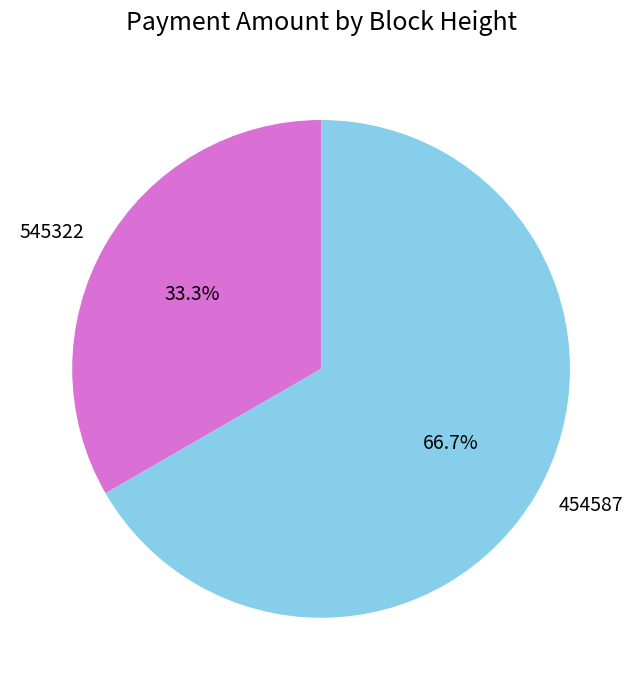

To the nearest percent, what percentage of the pie is 545322?

33%